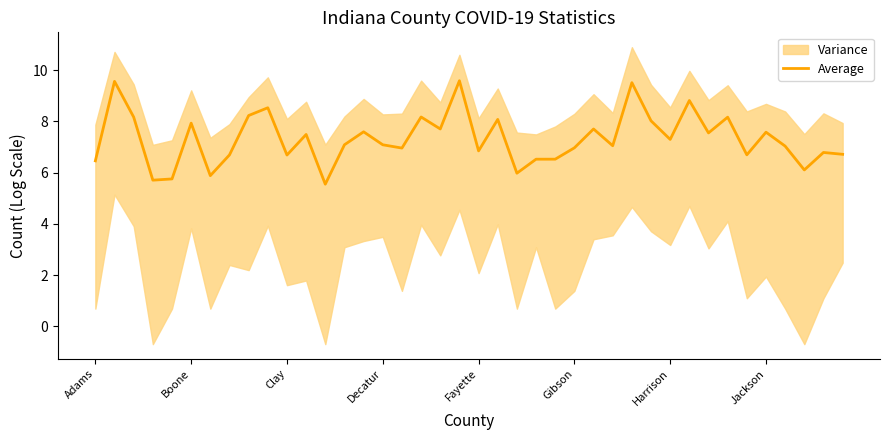

What is the maximum value for Average?

9.6